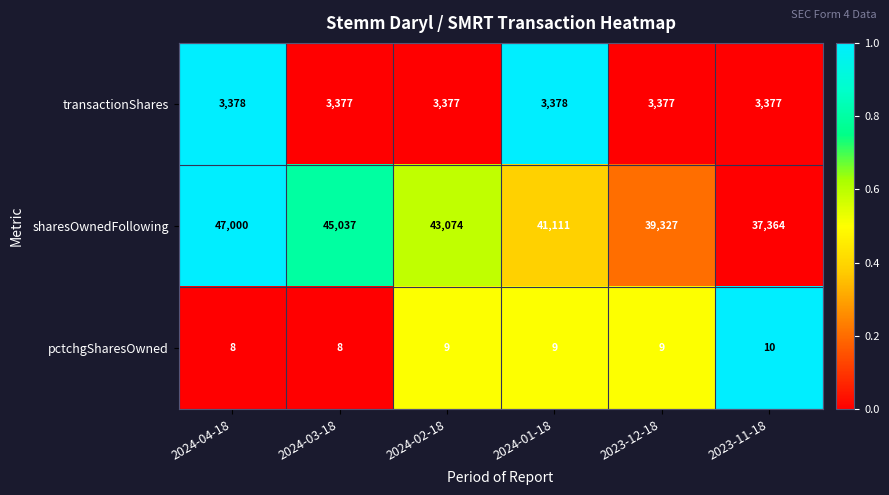

Reading left to right, transcribe all the data shown in this chart.

transactionShares: 2024-04-18=3378	2024-03-18=3377	2024-02-18=3377	2024-01-18=3378	2023-12-18=3377	2023-11-18=3377
sharesOwnedFollowing: 2024-04-18=47000	2024-03-18=45037	2024-02-18=43074	2024-01-18=41111	2023-12-18=39327	2023-11-18=37364
pctchgSharesOwned: 2024-04-18=8	2024-03-18=8	2024-02-18=9	2024-01-18=9	2023-12-18=9	2023-11-18=10